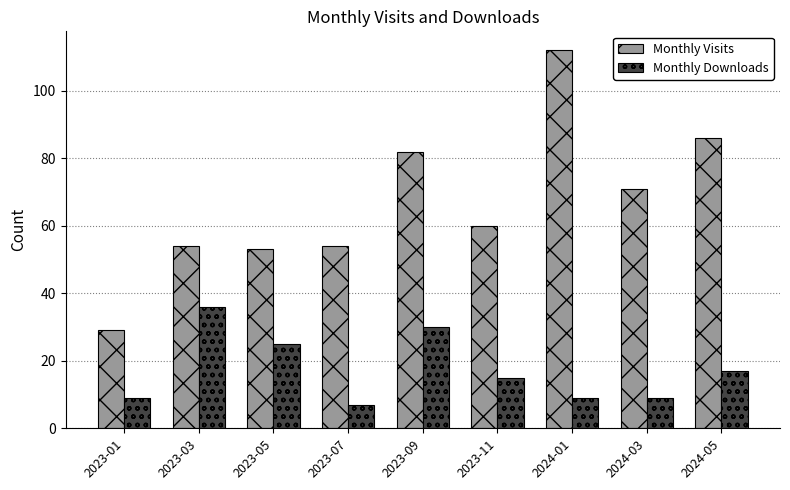

Count the number of data series in this chart.

2